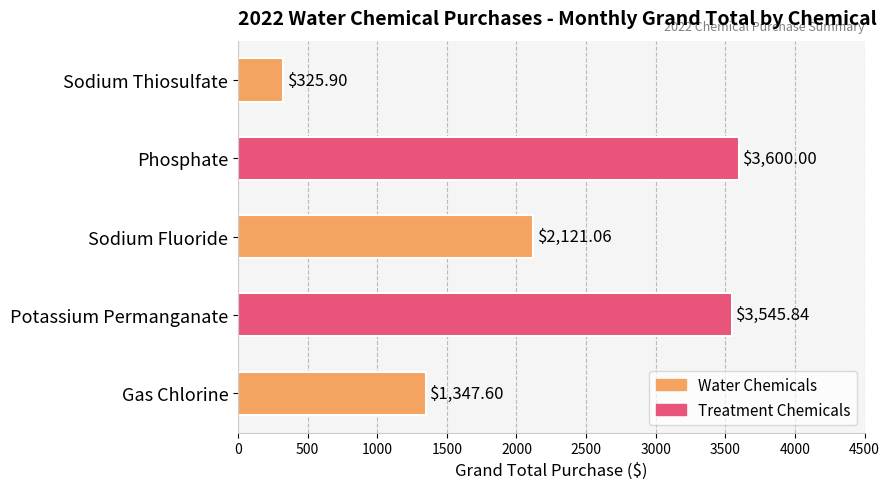

What is the sum of all values?

10940.4